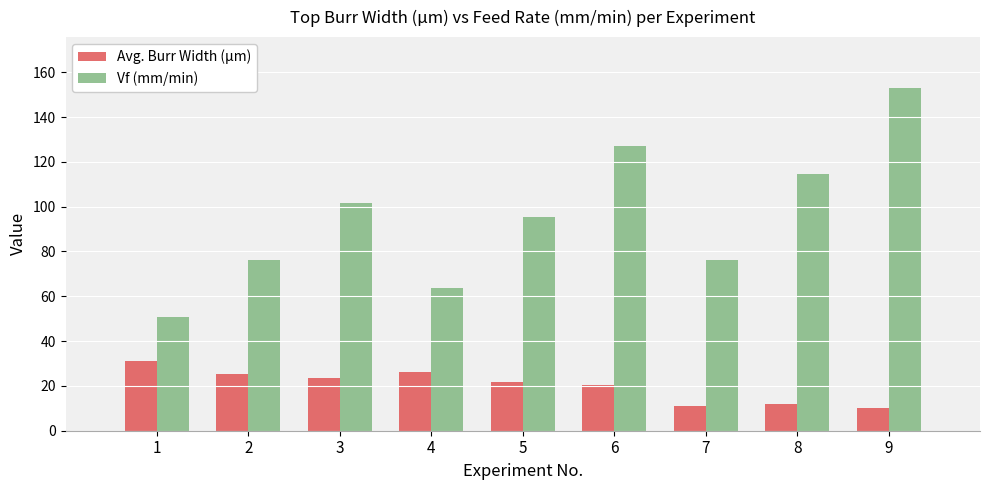

Which series changed the most between 8 and 9?

Vf (mm/min)